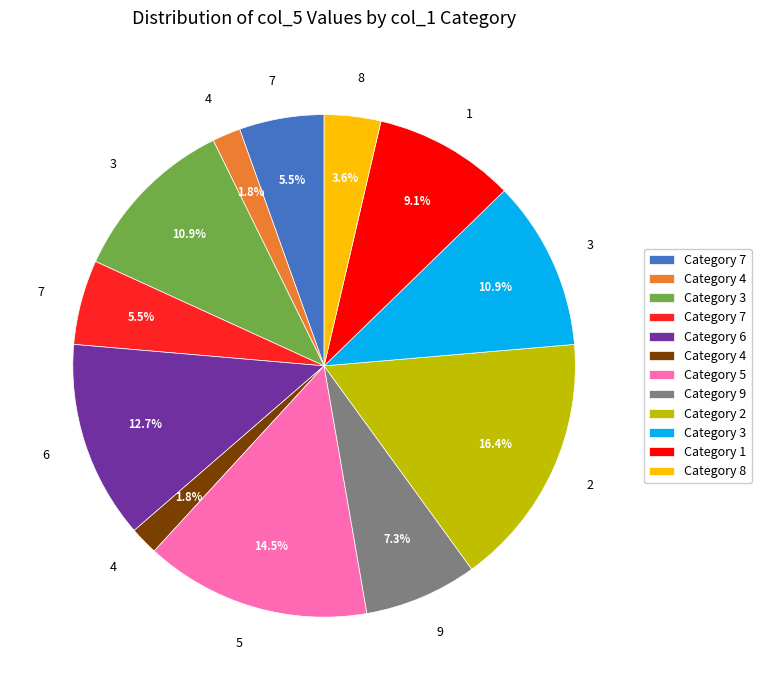

Is there any slice that represents more than half of the pie?

No